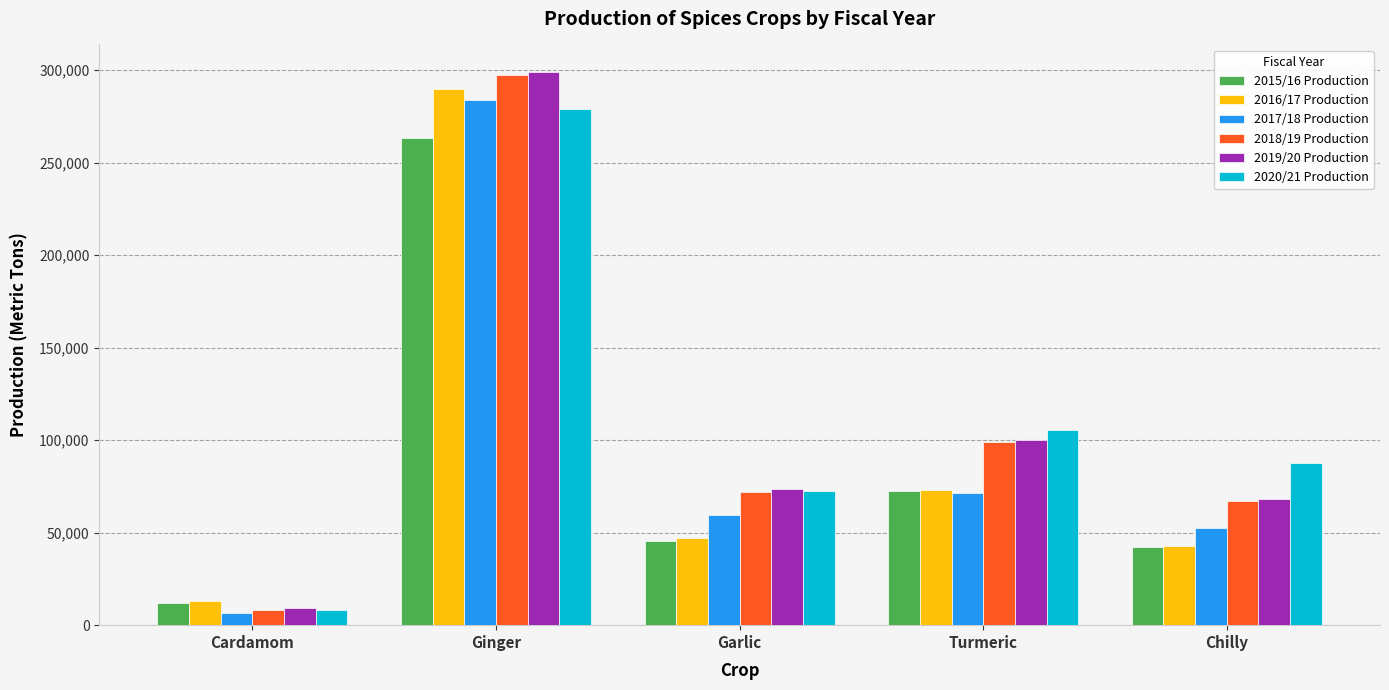

At which label is 2018/19 Production closest to 152733?

Turmeric